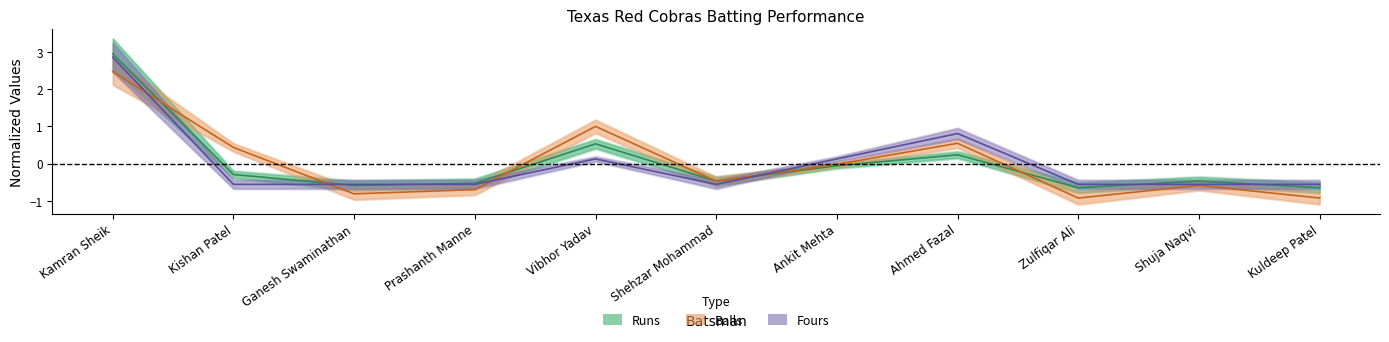

At how many categories does at least one series exceed 0?

5